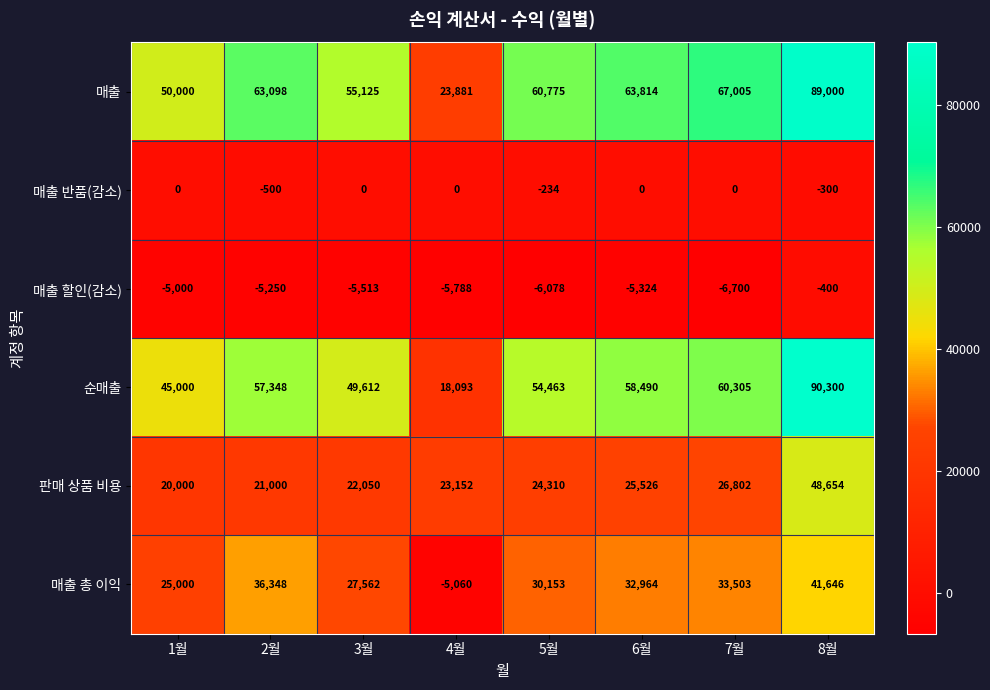

Between 2월 and 3월, which series saw the biggest shift?

매출 총 이익